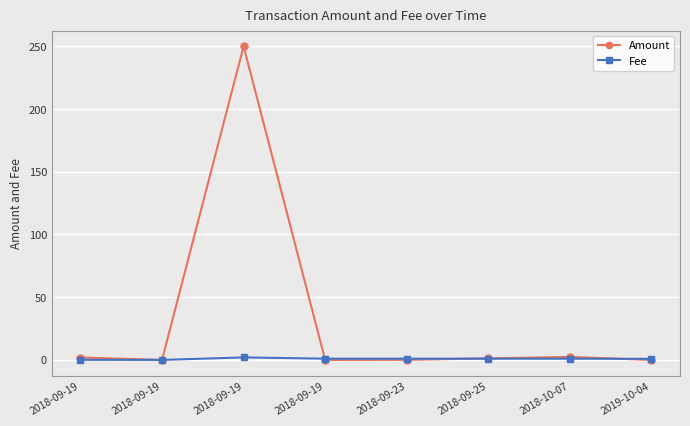

How many data points does each series have?

8